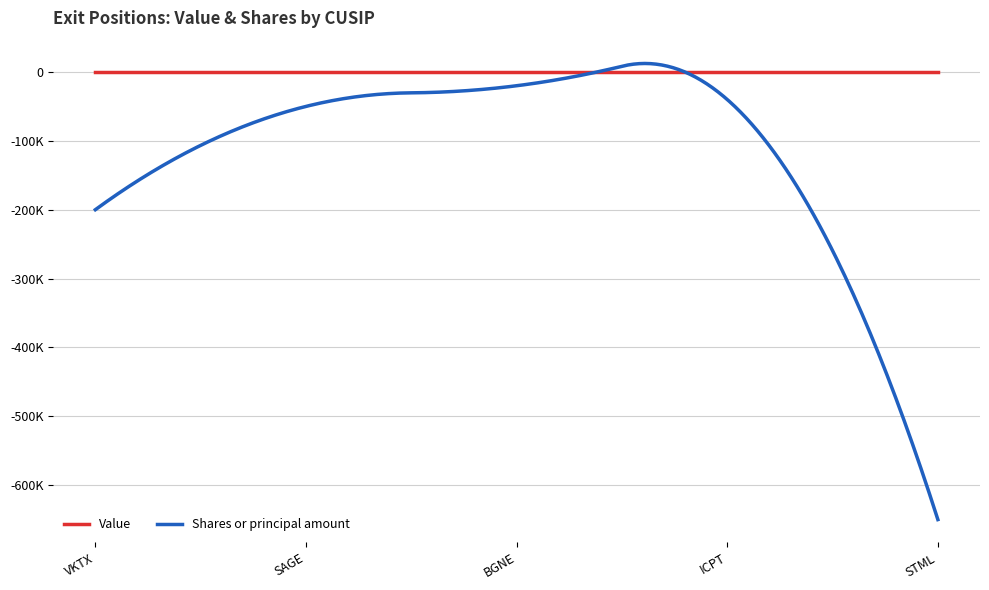

What is the minimum value for Shares or principal amount?

-650000